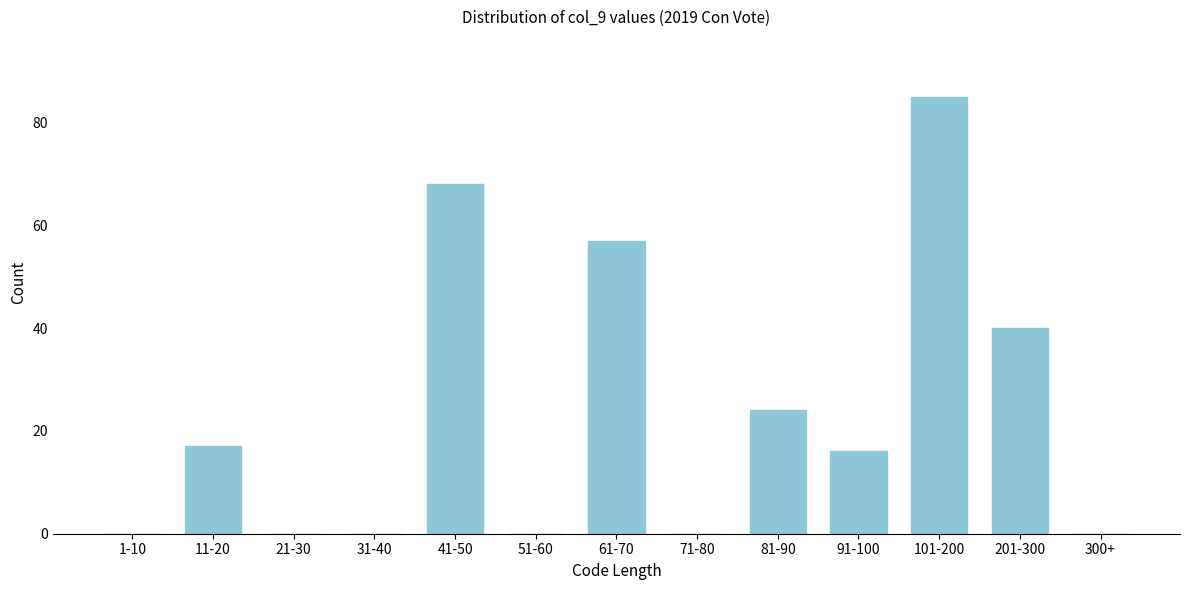

Reading left to right, list all the values displayed in this chart.

1-10=0	11-20=17	21-30=0	31-40=0	41-50=68	51-60=0	61-70=57	71-80=0	81-90=24	91-100=16	101-200=85	201-300=40	300+=0